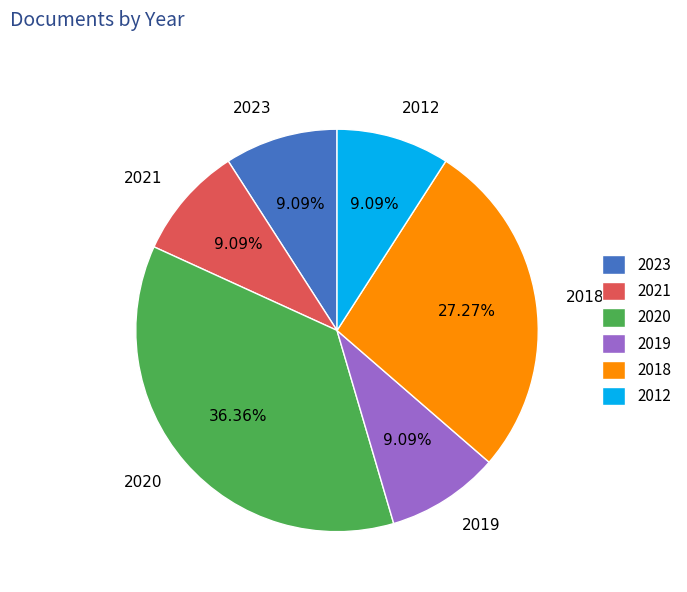

Which slice is the largest?

2020